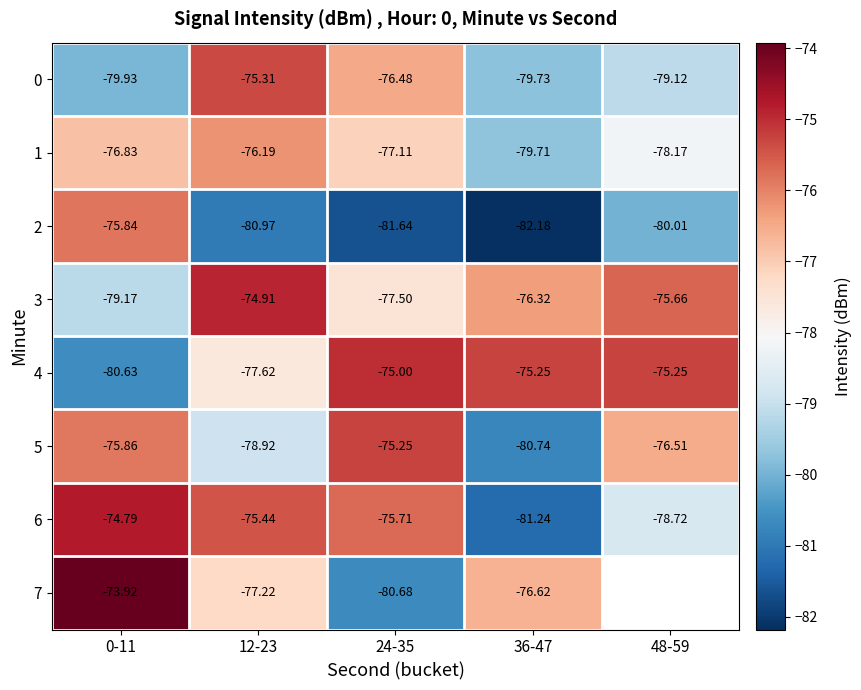

What is the sum of the 0 values at 48-59 and 24-35?

-155.6